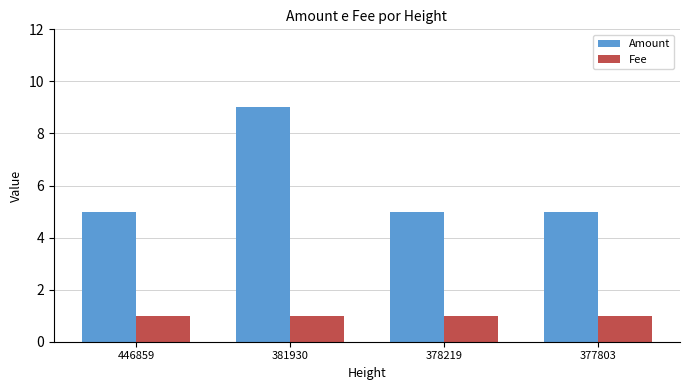

Which series has the largest range (max minus min)?

Amount